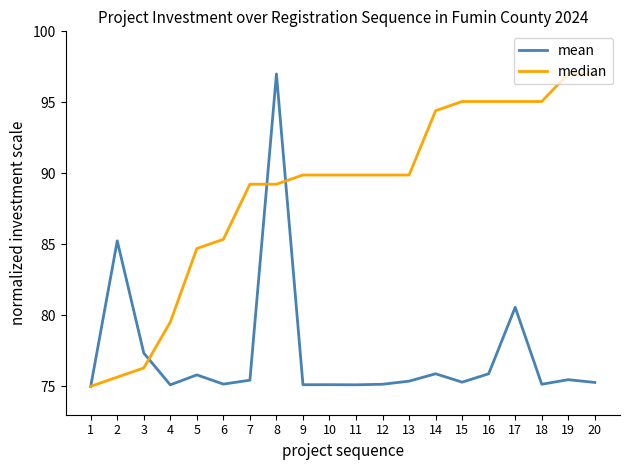

Where is mean nearest to the value 86?

2